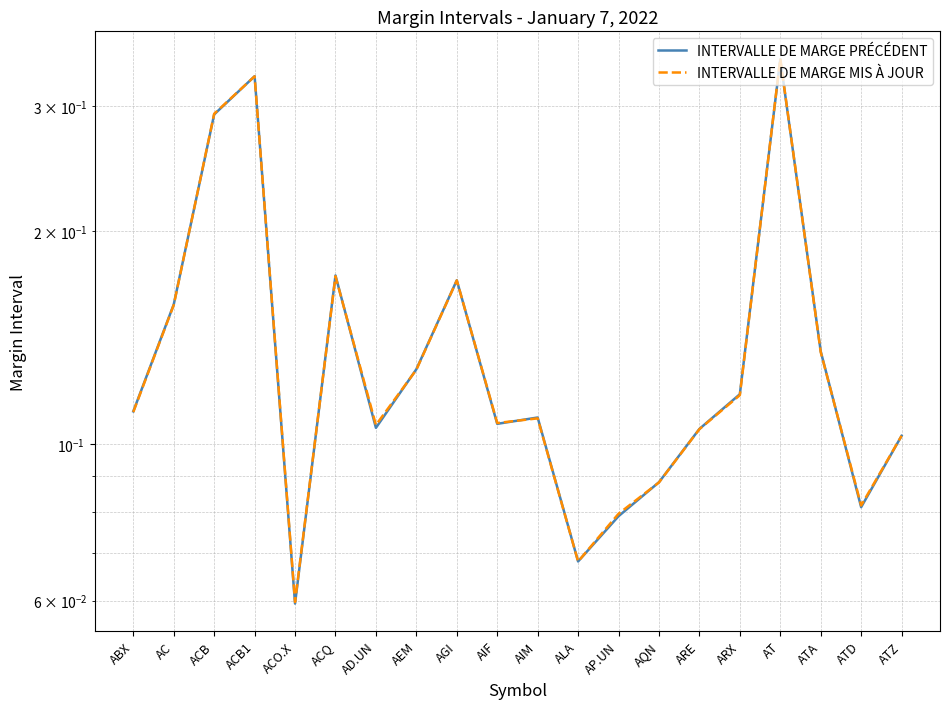

Which category has the lowest value across all series?

ACO.X